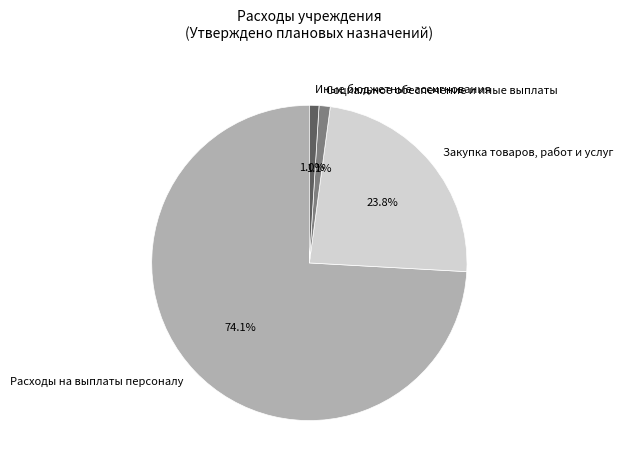

What percentage is the Расходы на выплаты персоналу slice, to the nearest percent?

74%